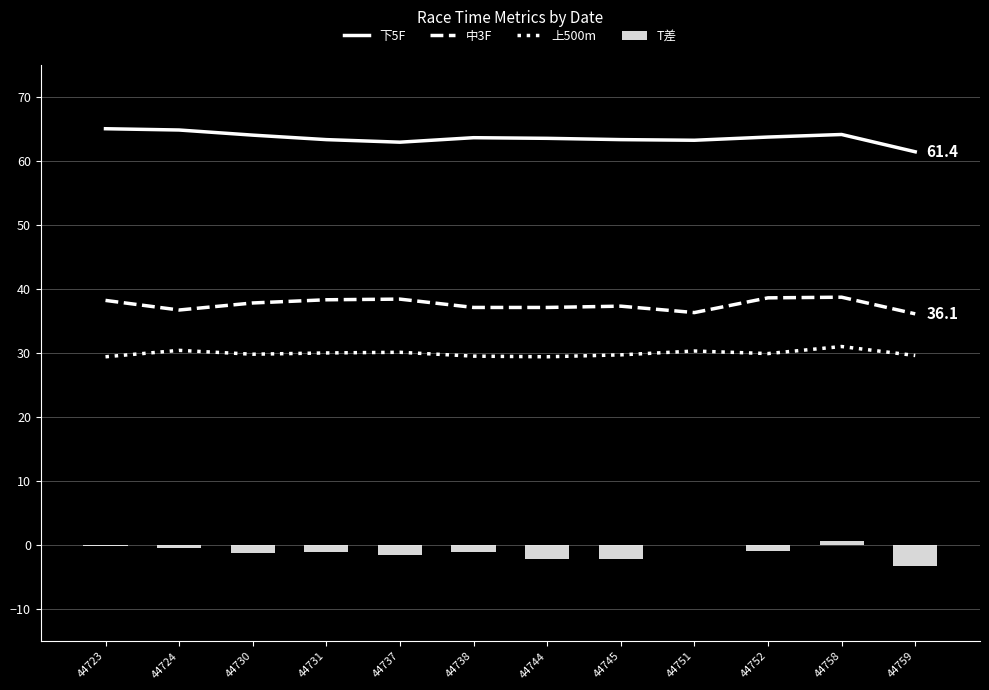

The value of 中3F at 44752 is 38.6. True or false?

True